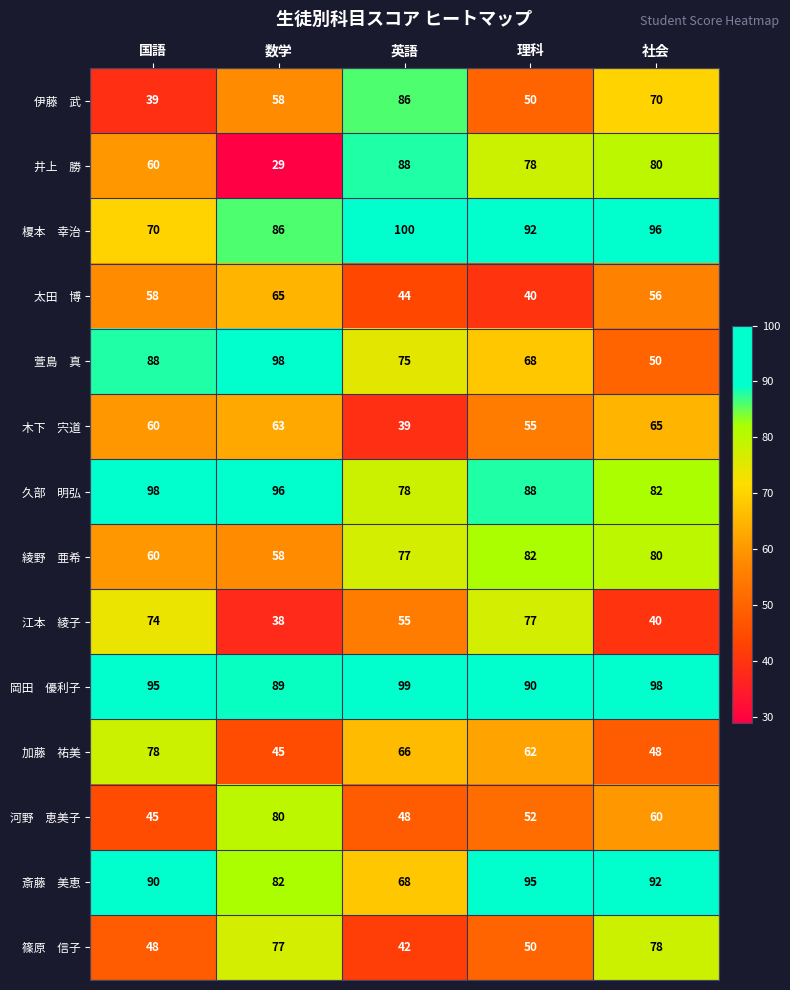

What is the maximum value shown in the chart?

100